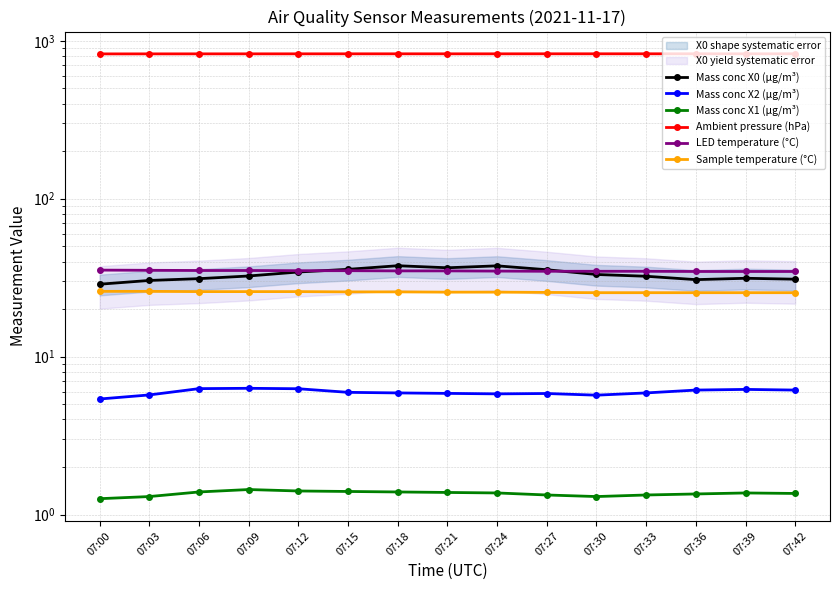

Reading left to right, transcribe all the data shown in this chart.

Mass conc X0 (μg/m³): 28.7	30.4	31.2	32.4	34.3	35.7	37.6	36.5	37.6	35.5	33.1	32.3	30.7	31.3	30.9
Mass conc X2 (μg/m³): 5.4	5.7	6.3	6.3	6.3	5.9	5.9	5.8	5.8	5.8	5.7	5.9	6.1	6.2	6.1
Mass conc X1 (μg/m³): 1.3	1.3	1.4	1.4	1.4	1.4	1.4	1.4	1.4	1.3	1.3	1.3	1.4	1.4	1.4
Ambient pressure (hPa): 825.7	826.0	826.2	826.3	826.5	826.6	826.7	826.6	826.6	826.9	826.9	826.9	826.9	826.8	826.9
LED temperature (°C): 35.3	35.2	35.1	35.1	35.0	35.0	34.9	34.9	34.8	34.7	34.7	34.7	34.6	34.6	34.6
Sample temperature (°C): 25.9	25.9	25.8	25.8	25.8	25.7	25.7	25.6	25.6	25.5	25.4	25.4	25.4	25.4	25.4